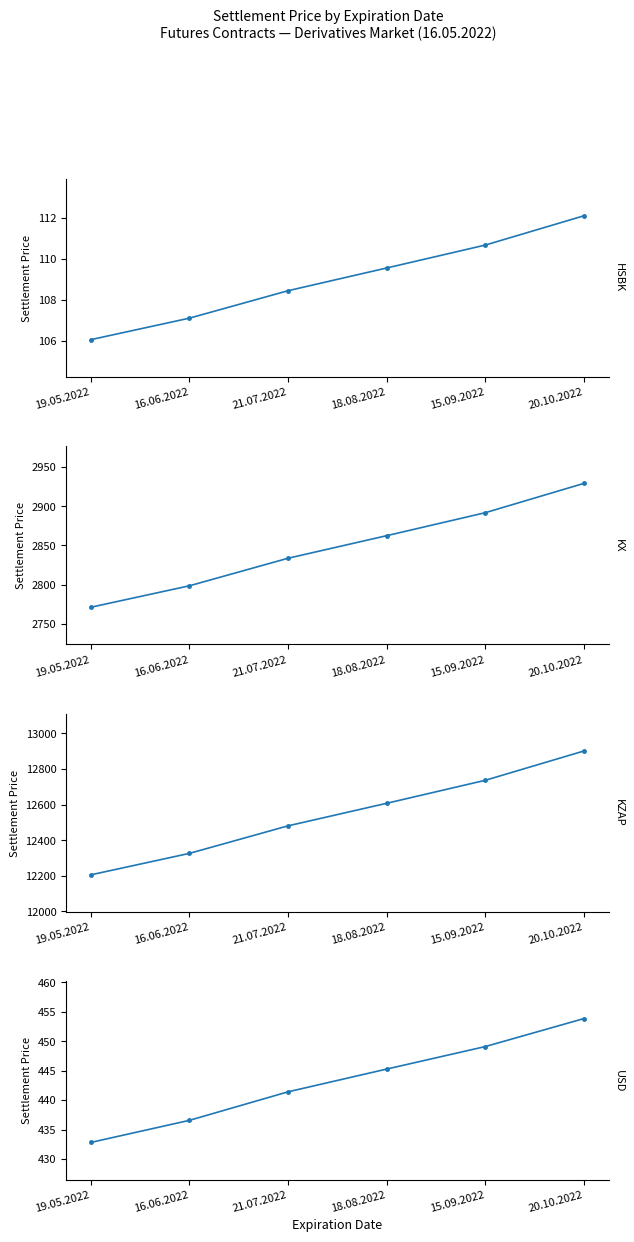

Count the number of categories in the chart.

6